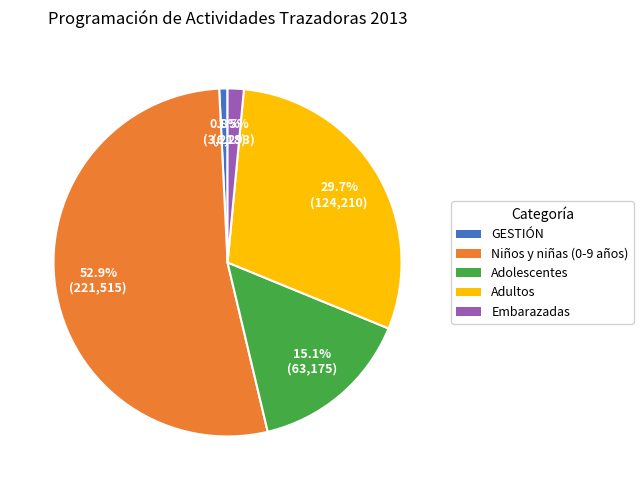

Rank the categories by value from lowest to highest.

GESTIÓN, Embarazadas, Adolescentes, Adultos, Niños y niñas (0-9 años)